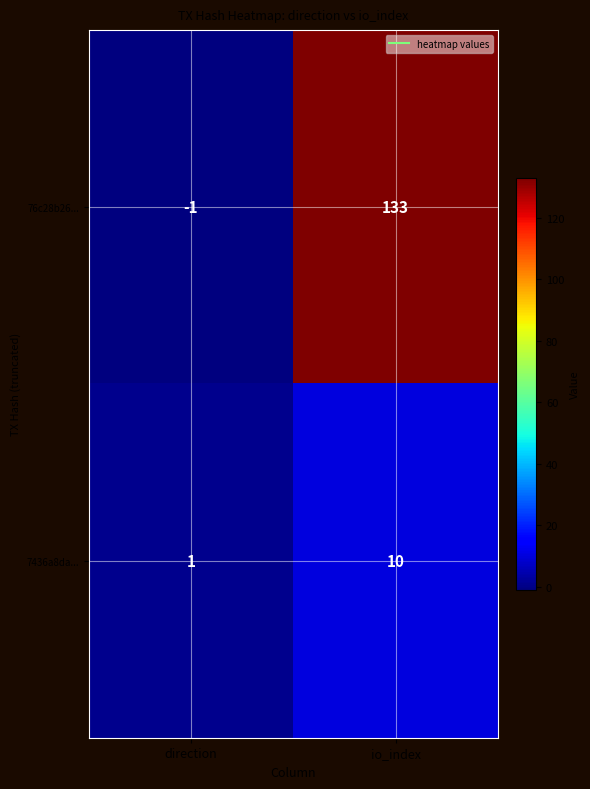

How many values in 76c28b26... are below zero?

1